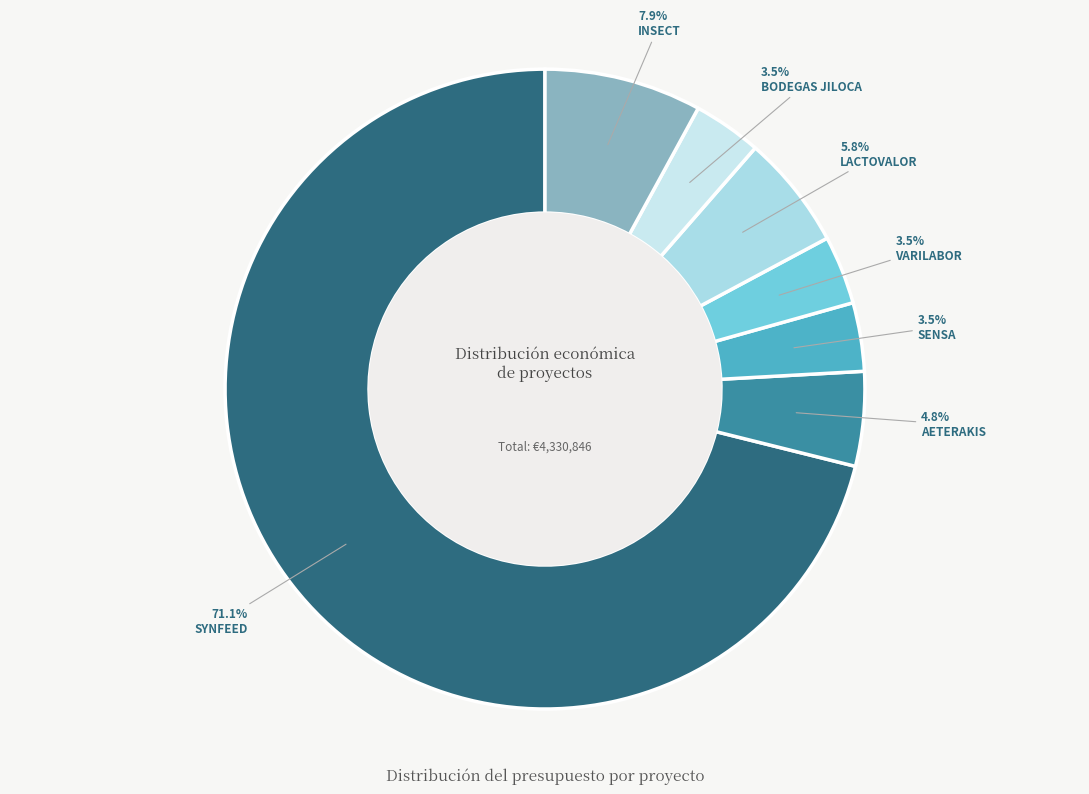

How many segments does this pie chart have?

7